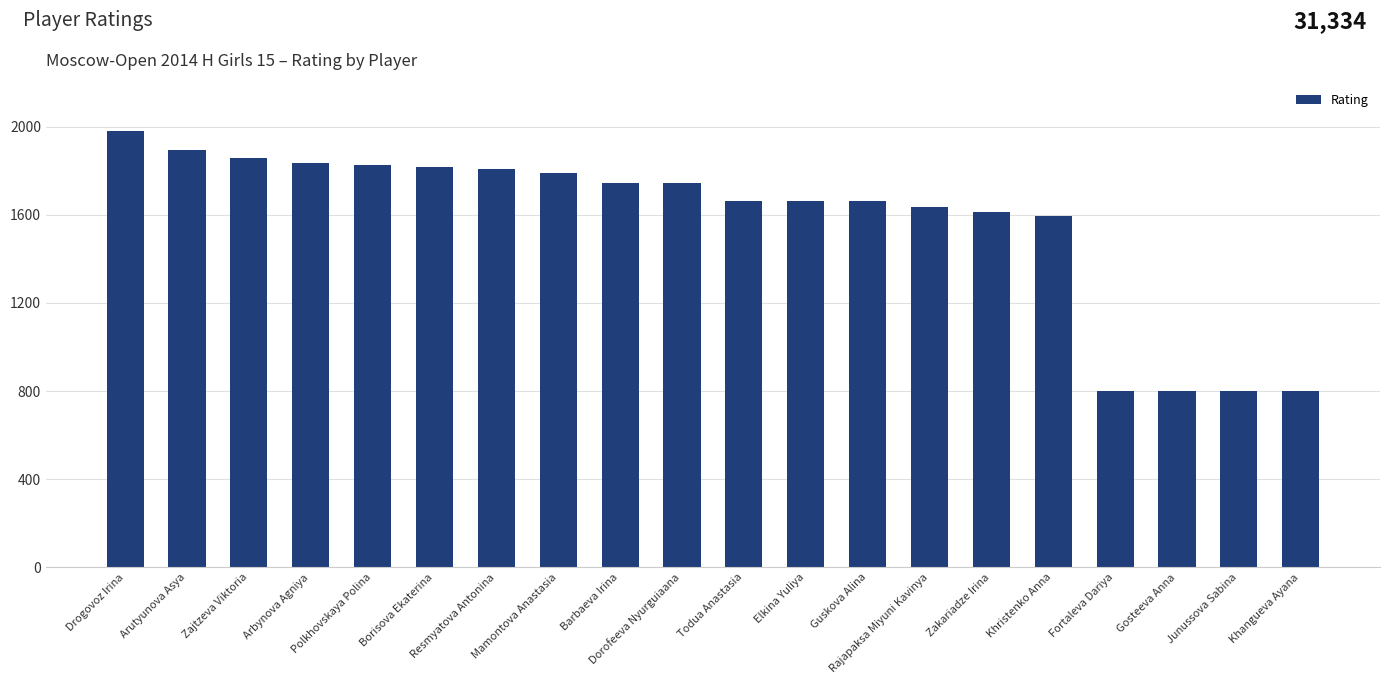

What is the difference between the values at Gosteeva Anna and Guskova Alina?

861